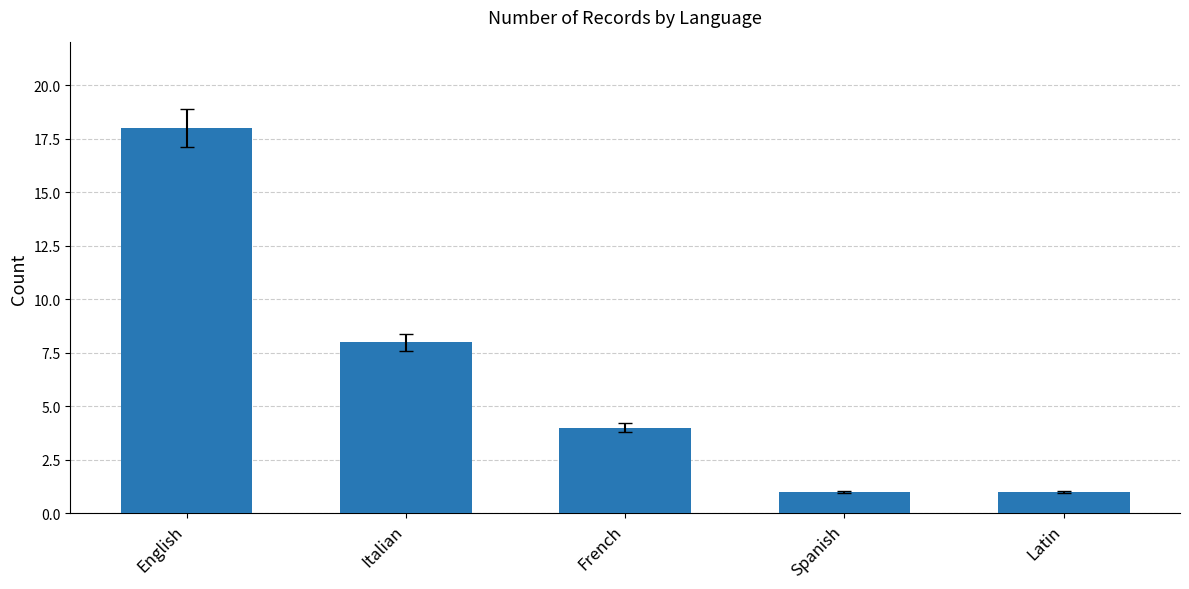

Reading right to left, transcribe all the data shown in this chart.

Latin=1	Spanish=1	French=4	Italian=8	English=18